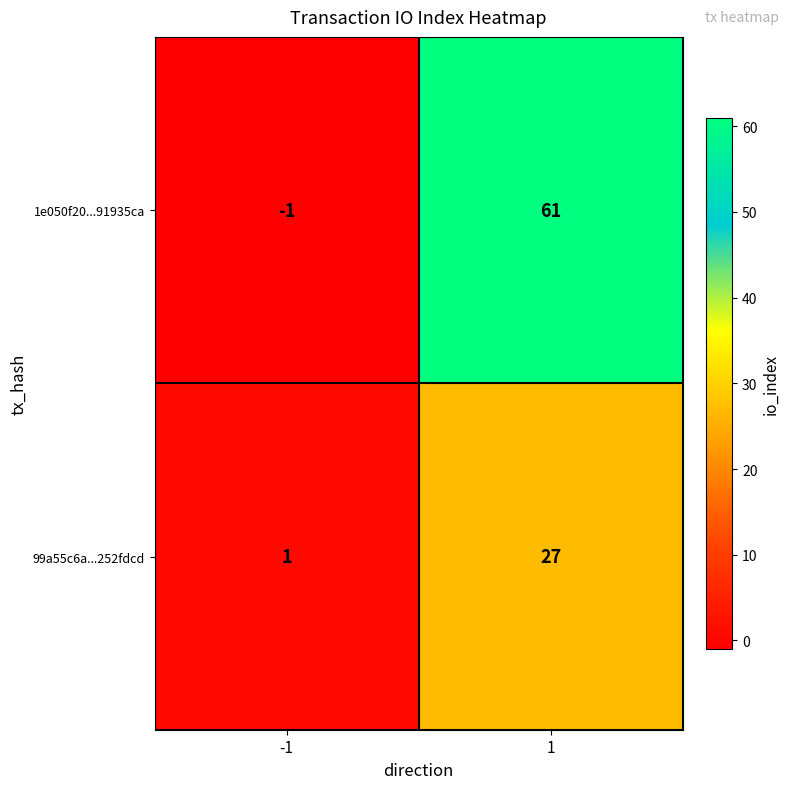

At how many categories does at least one series exceed 9?

1